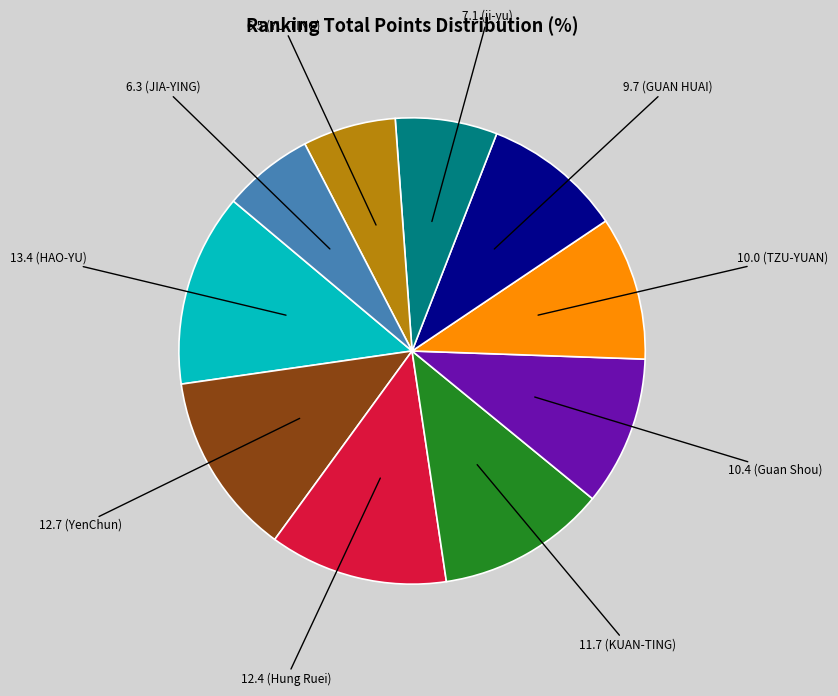

Is there a majority slice in this chart?

No